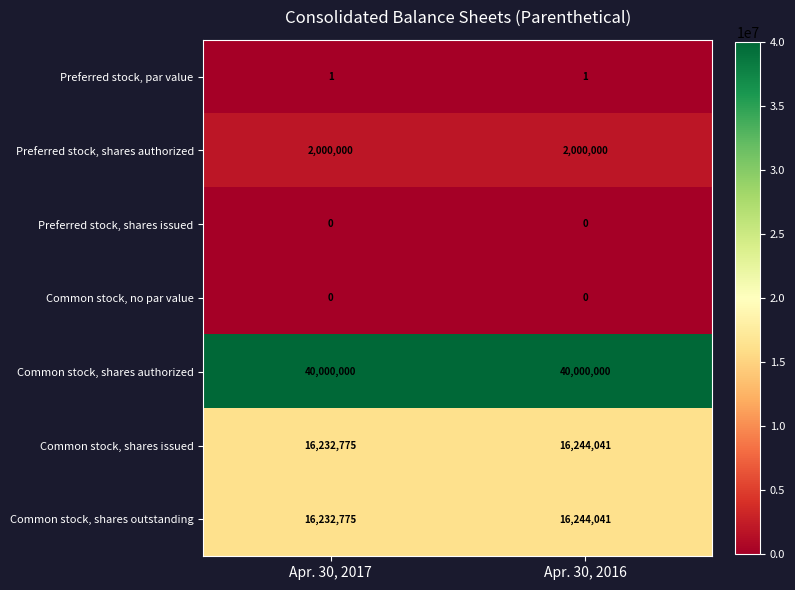

Which series has the largest total across all categories?

Common stock, shares authorized